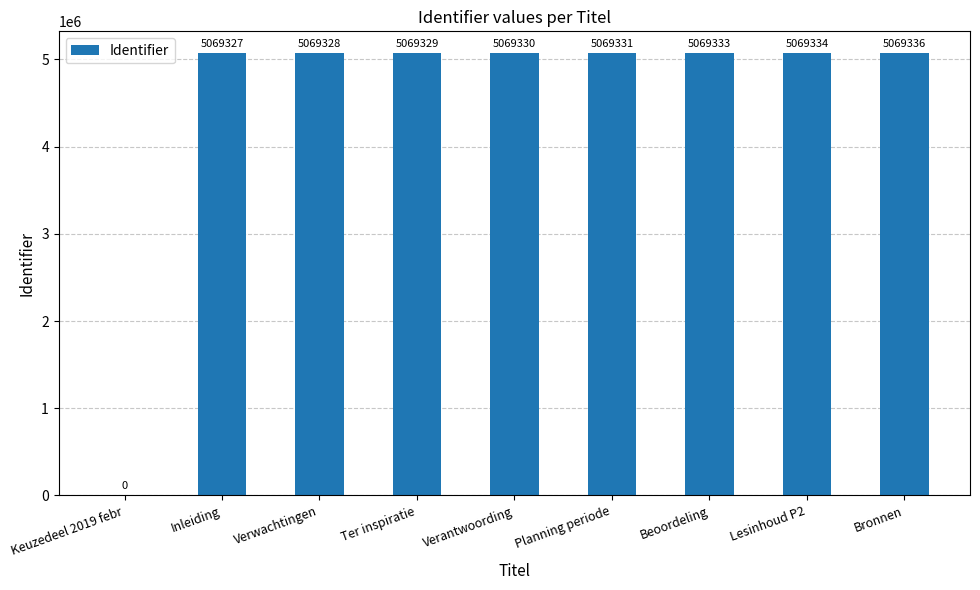

The chart shows a value of 8835996 at Planning periode. True or false?

False